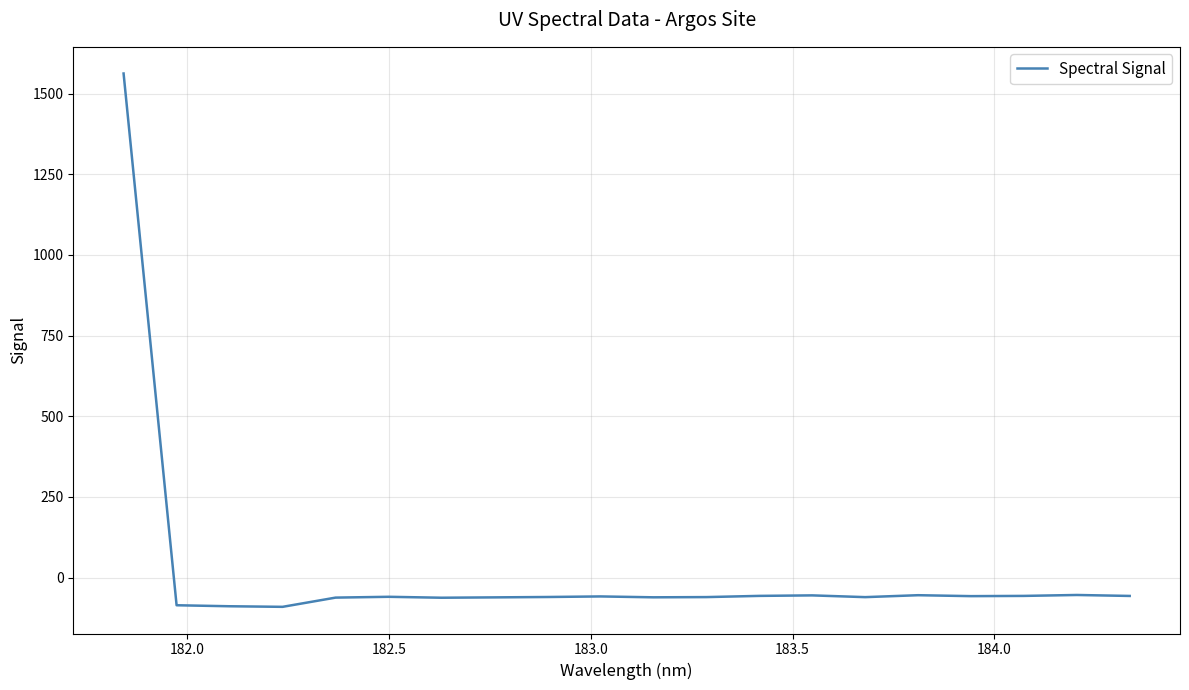

What is the difference between the maximum and minimum values?

1652.9